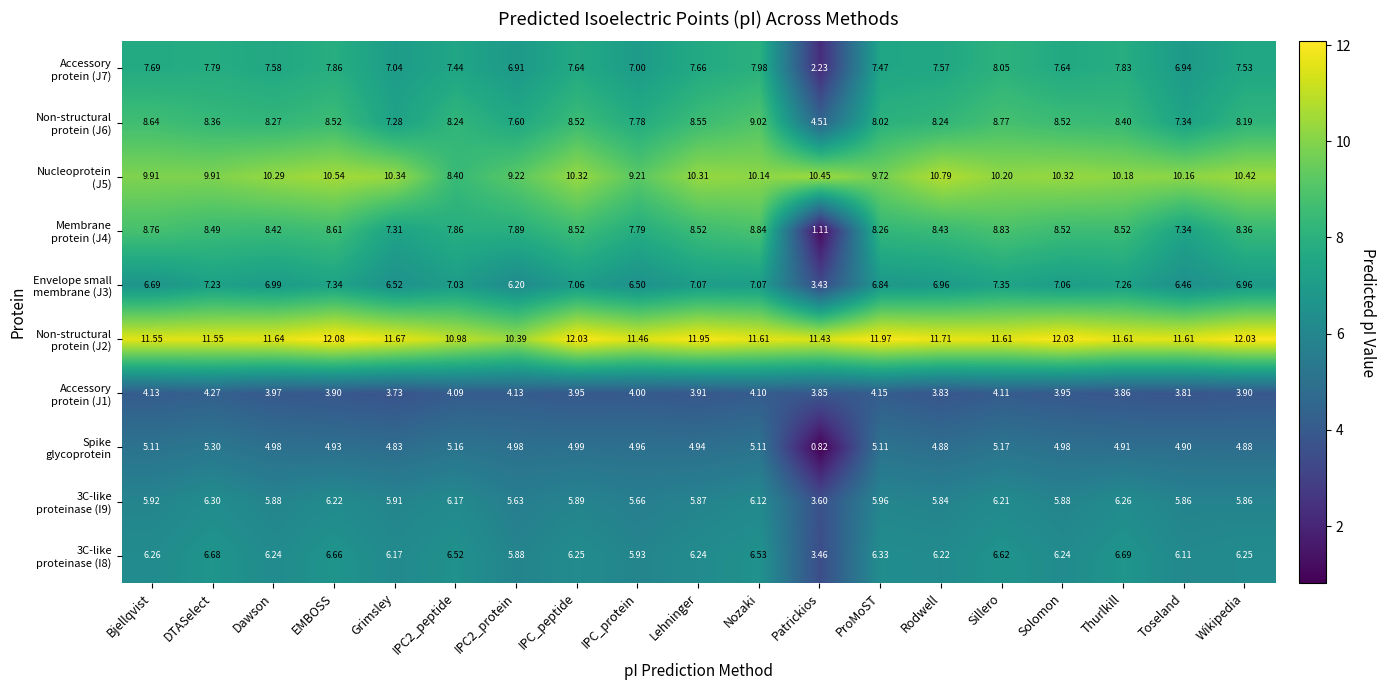

At how many categories does at least one series exceed 5?

19